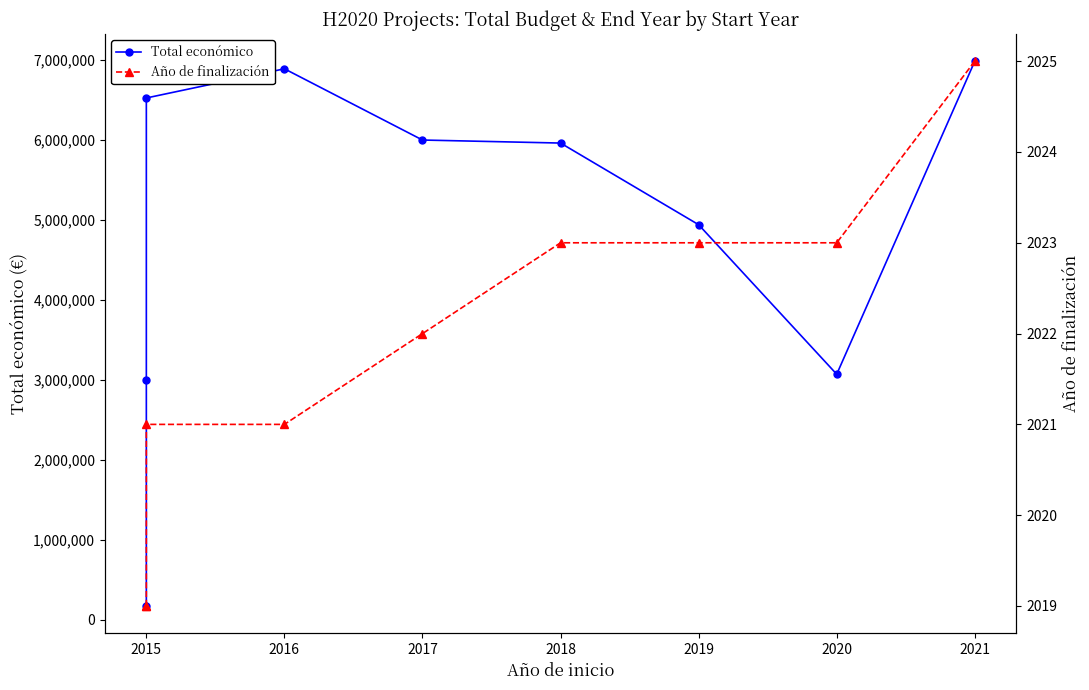

True or false: Total económico and Año de finalización cross at least once.

False